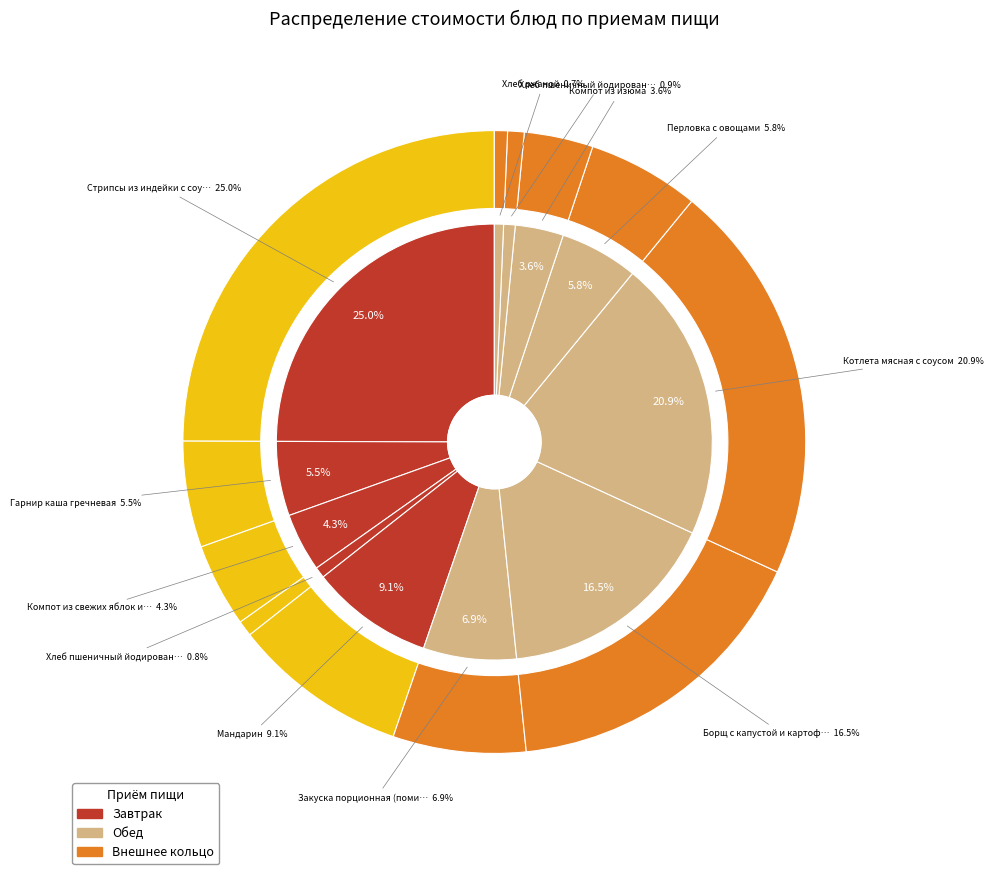

What percentage is the Хлеб ржаной slice, to the nearest percent?

1%